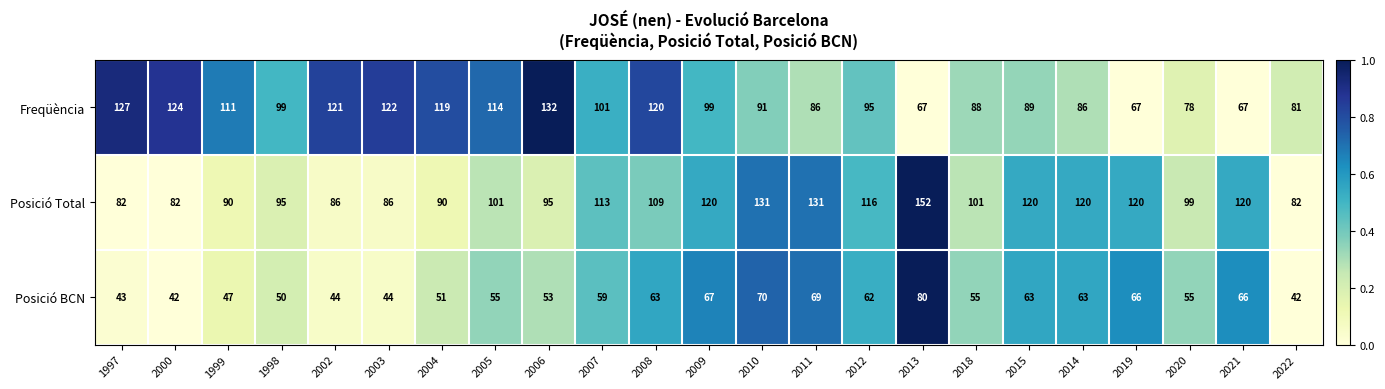

Count the number of categories in the chart.

23